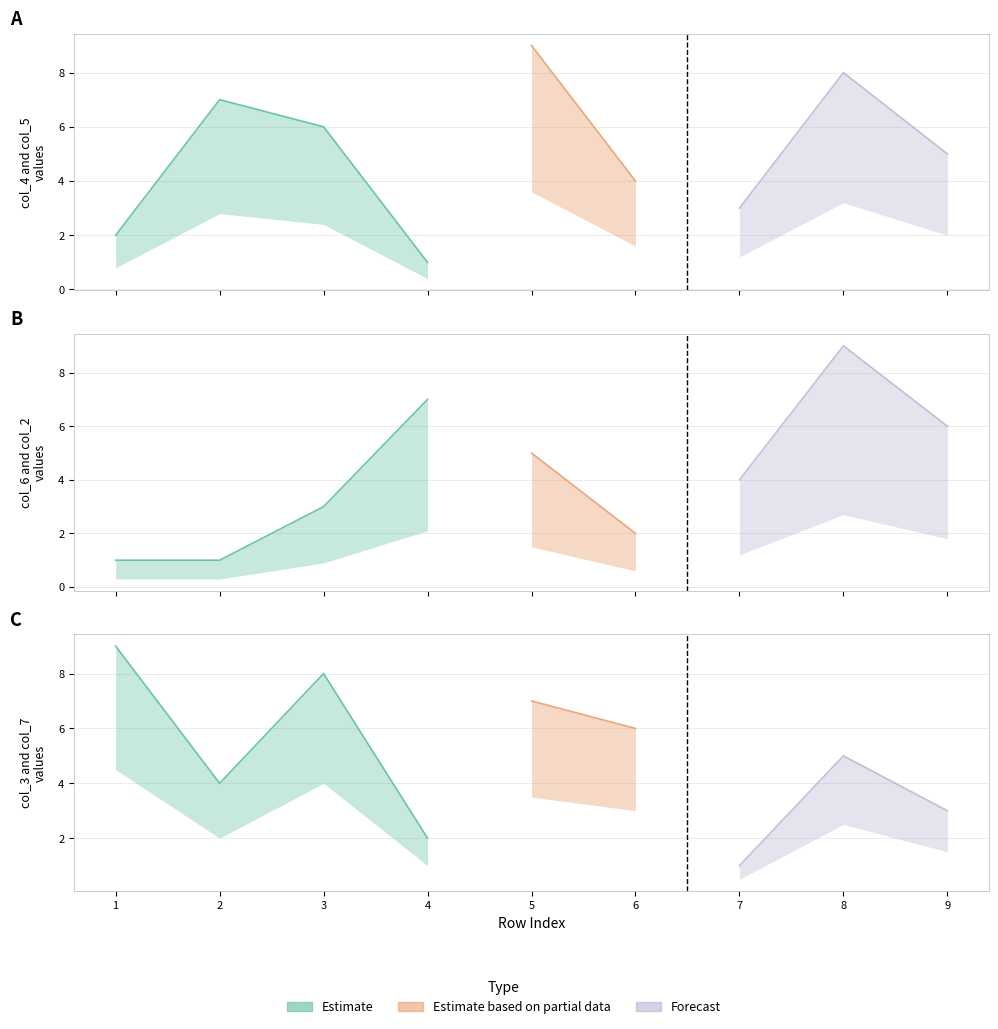

At which label does col_6 first exceed 4?

4